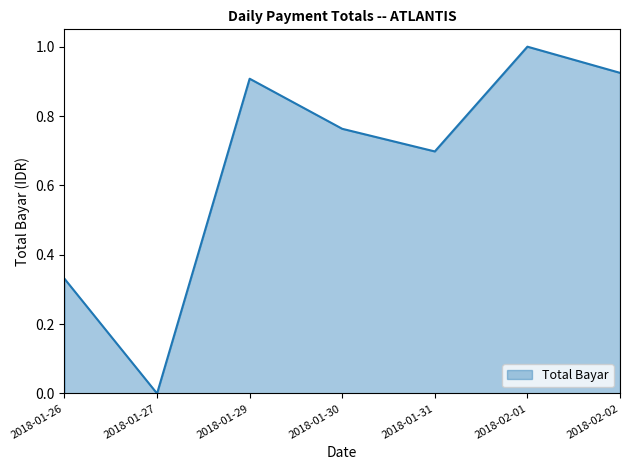

How many interior local peaks (higher than both neighbors) does the data have?

2